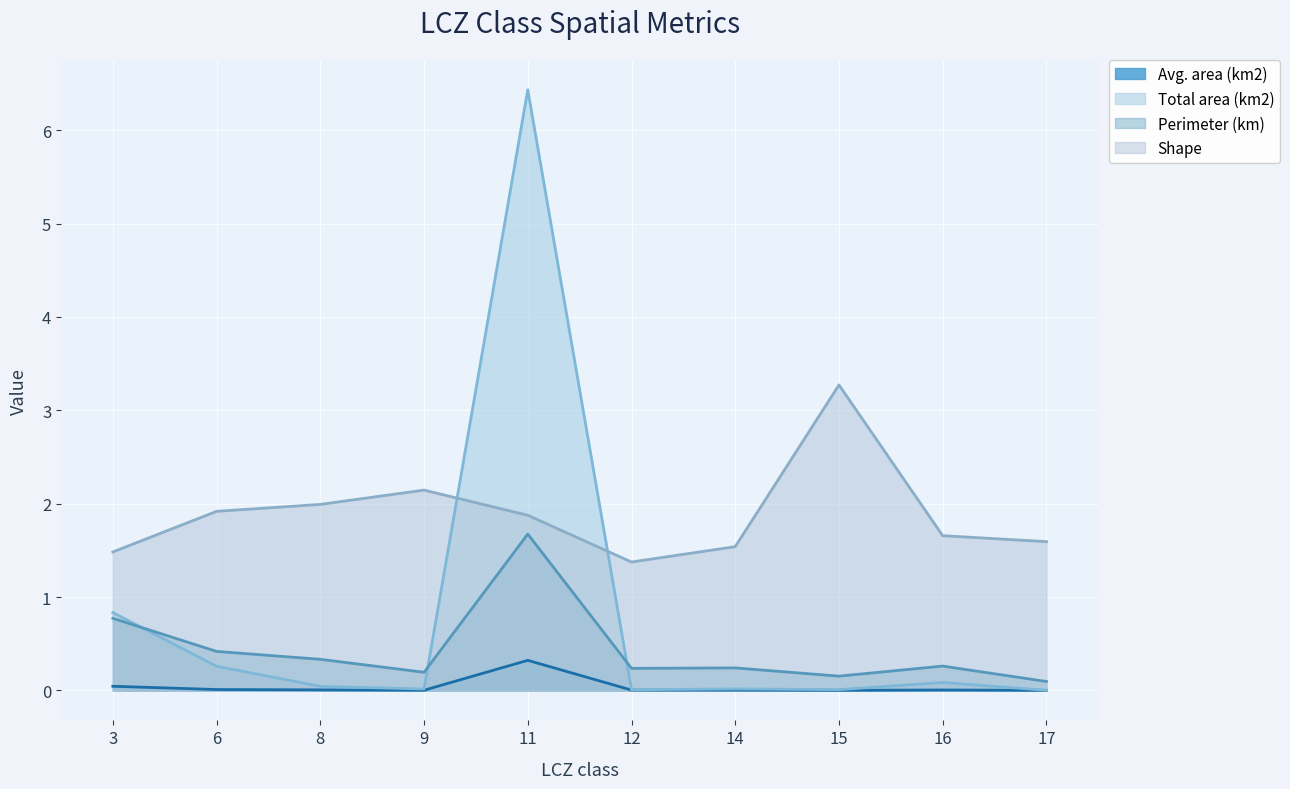

What are all the series names shown in the legend?

Avg. area (km2), Total area (km2), Perimeter (km), Shape